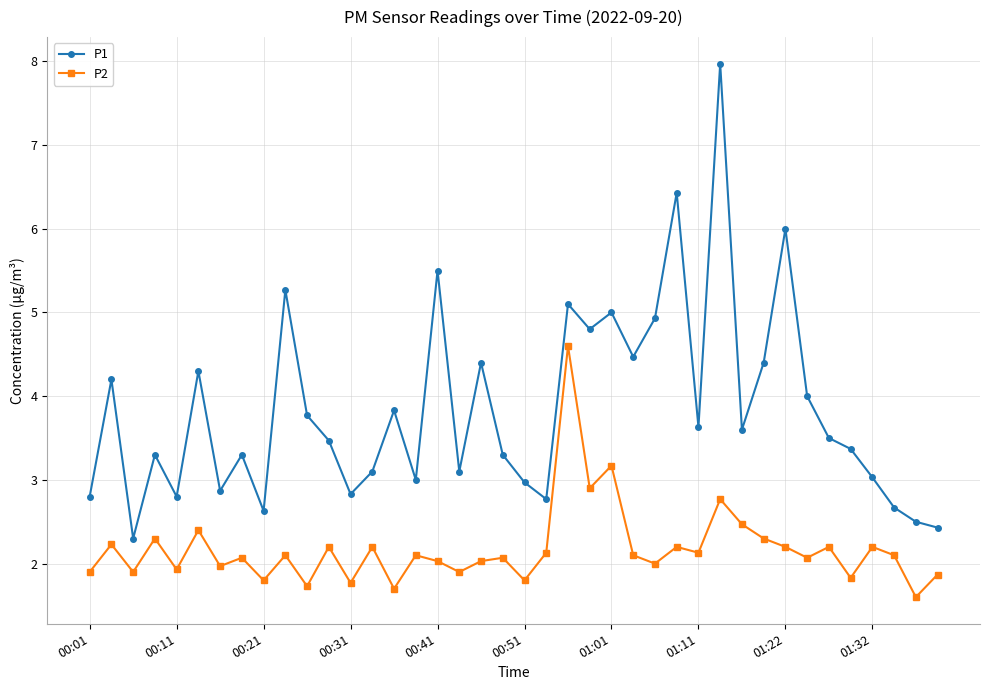

What is the greatest value displayed?

8.0